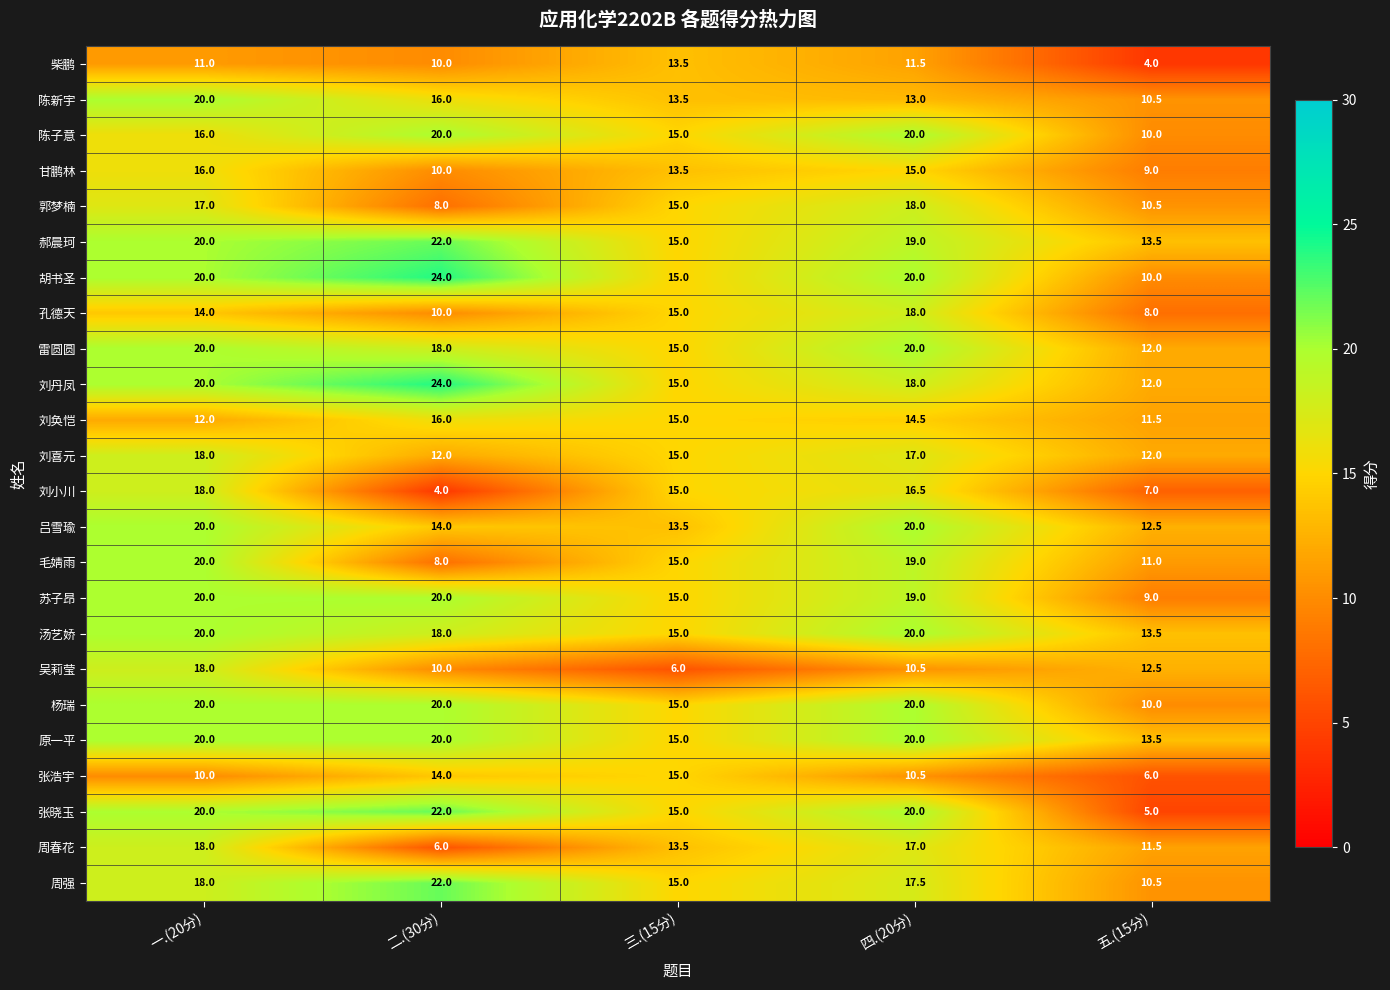

Rank the categories by 毛婧雨 value from lowest to highest.

二.(30分), 五.(15分), 三.(15分), 四.(20分), 一.(20分)